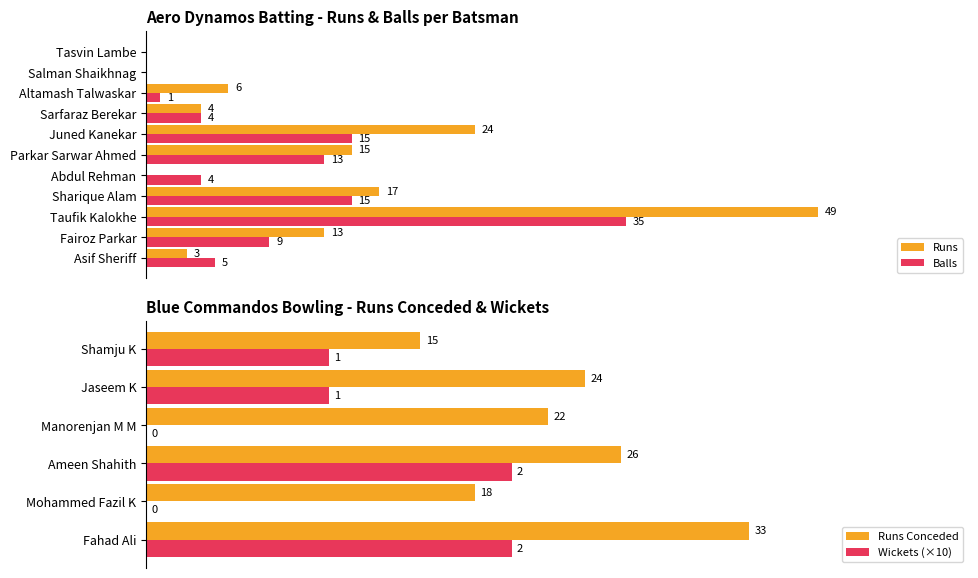

At which label does Balls first exceed 5?

Fairoz Parkar